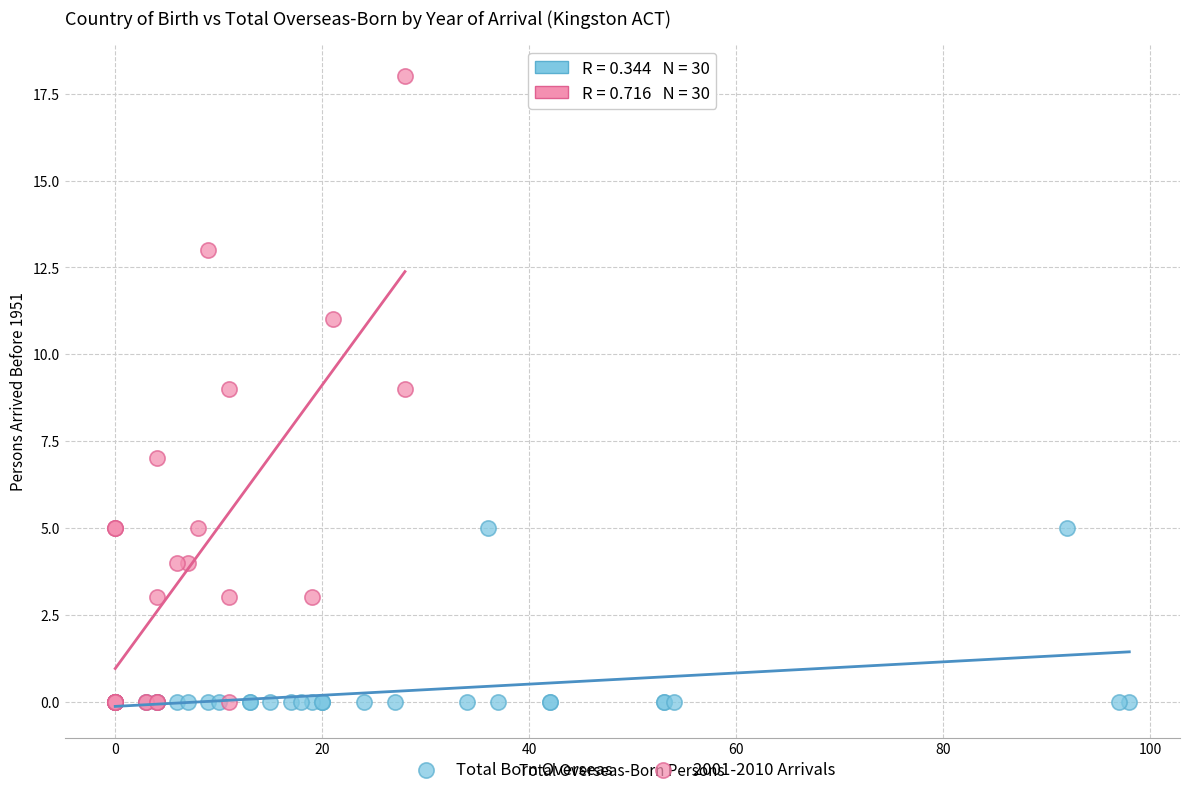

Which series reaches the maximum Y coordinate?

2001-2010 Arrivals